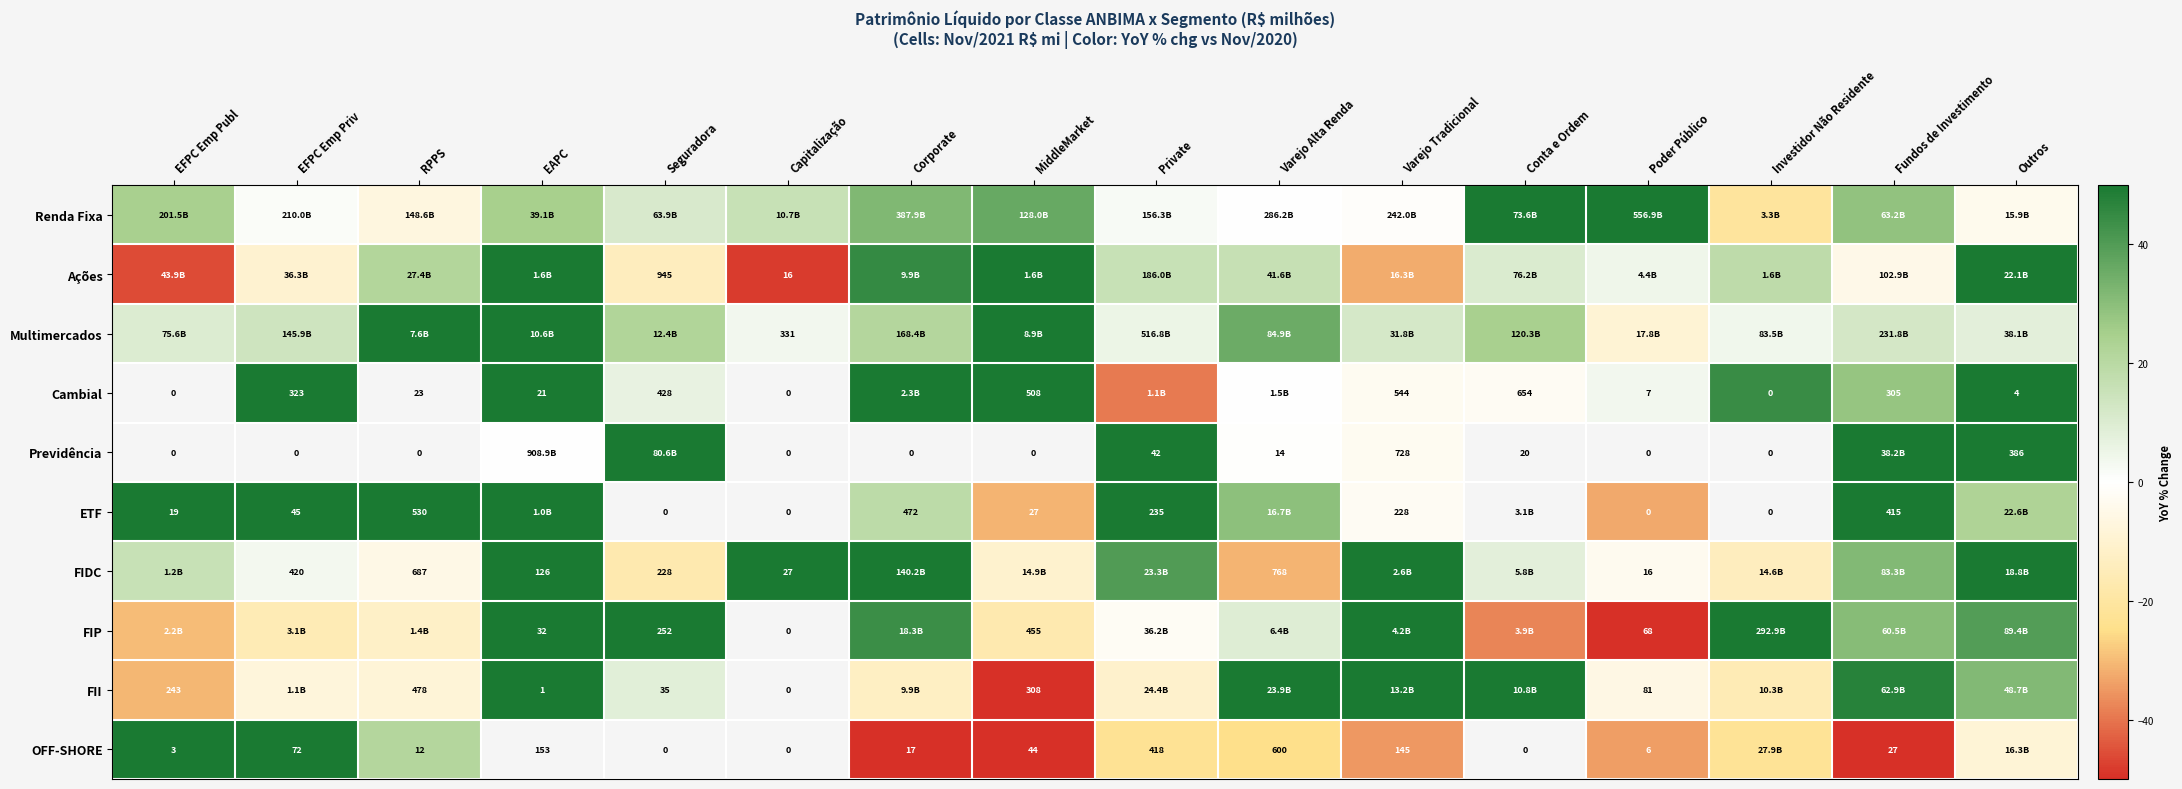

Is it true that FIP equals -37.5 at Conta e Ordem?

True